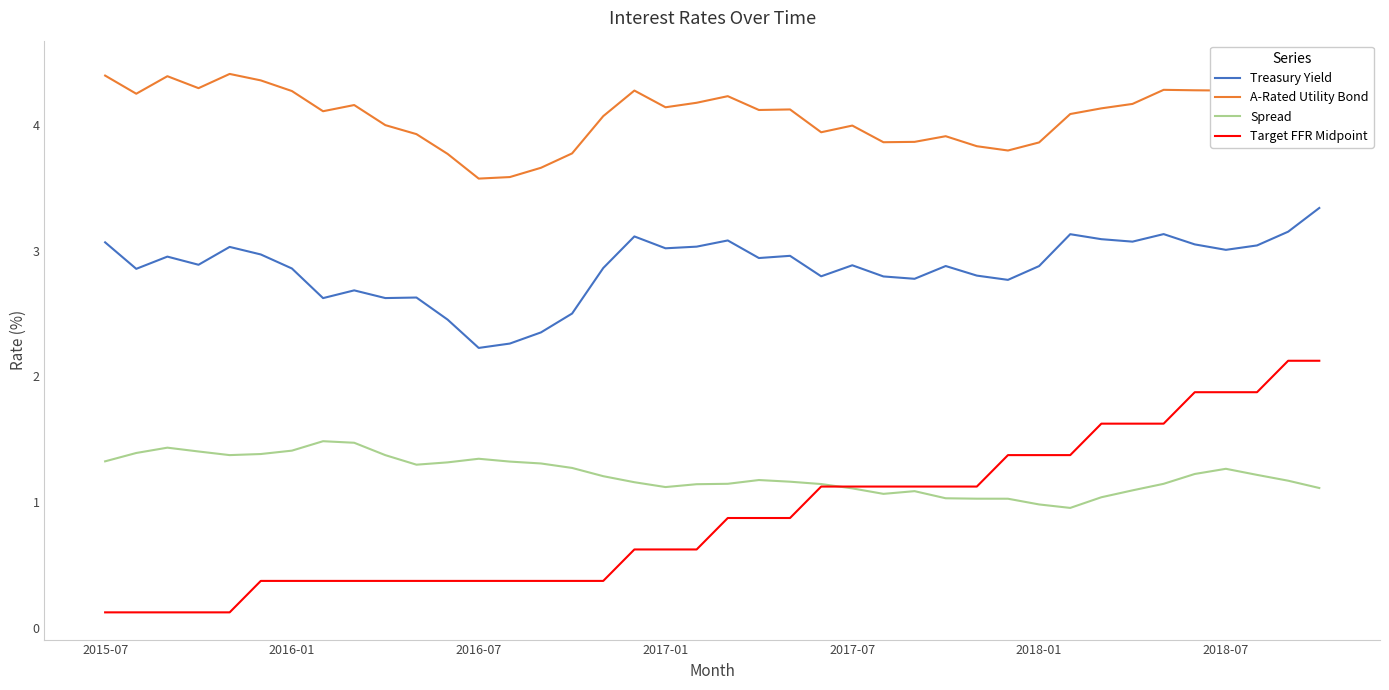

What is the difference between the highest and lowest values at 14?

3.3